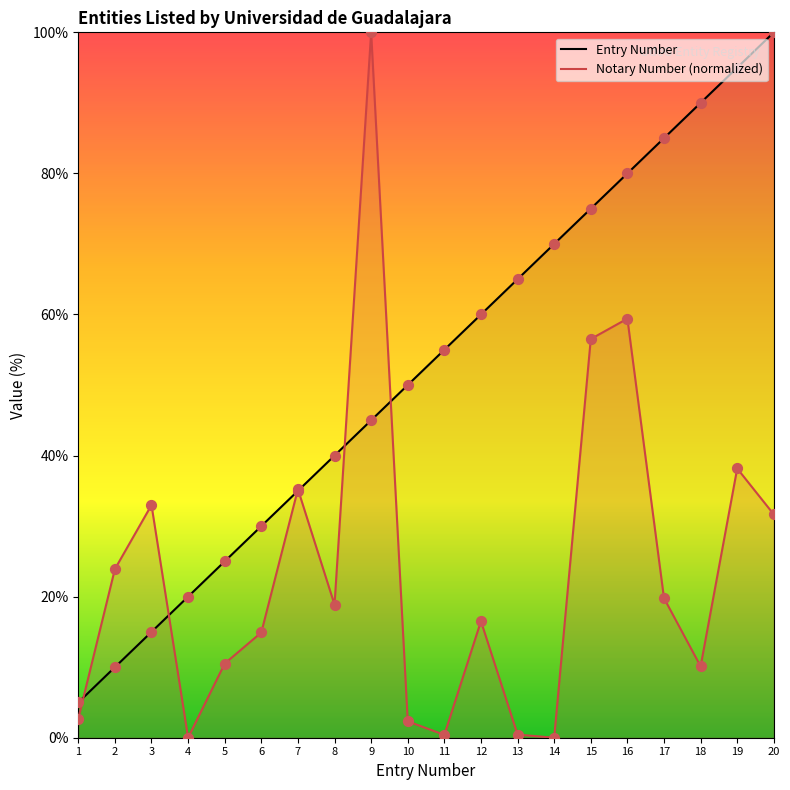

What are all the series names shown in the legend?

Entry Number, Notary Number (normalized)